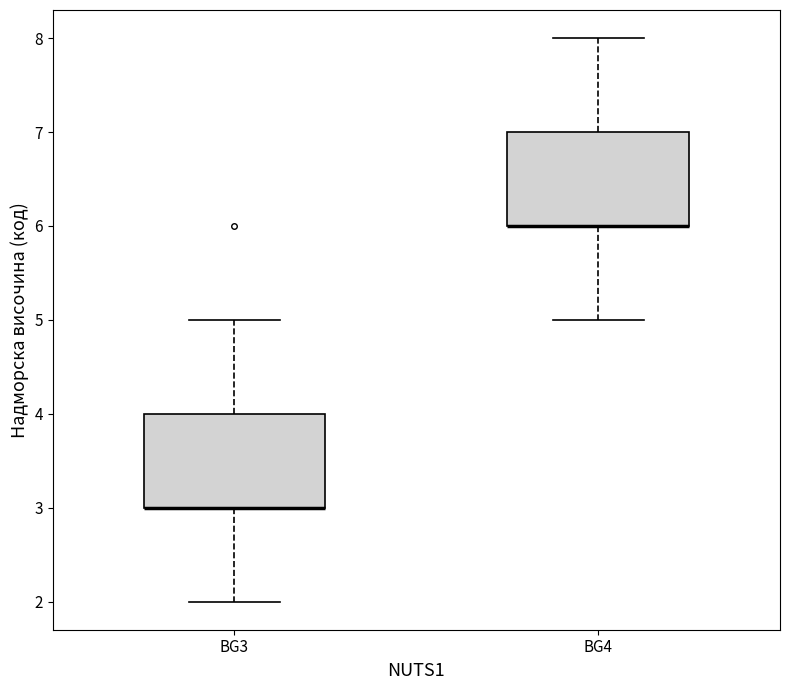

Reading left to right, read every box against the y-axis: the position of its median line, the range the box covers, and the ends of its whiskers. The values are not printed on the chart, so give them approximately, as read against the axis.

BG3: median 3 (drawn on the box's lower edge), box 3 to 4, whiskers 2 to 5
BG4: median 6 (drawn on the box's lower edge), box 6 to 7, whiskers 5 to 8